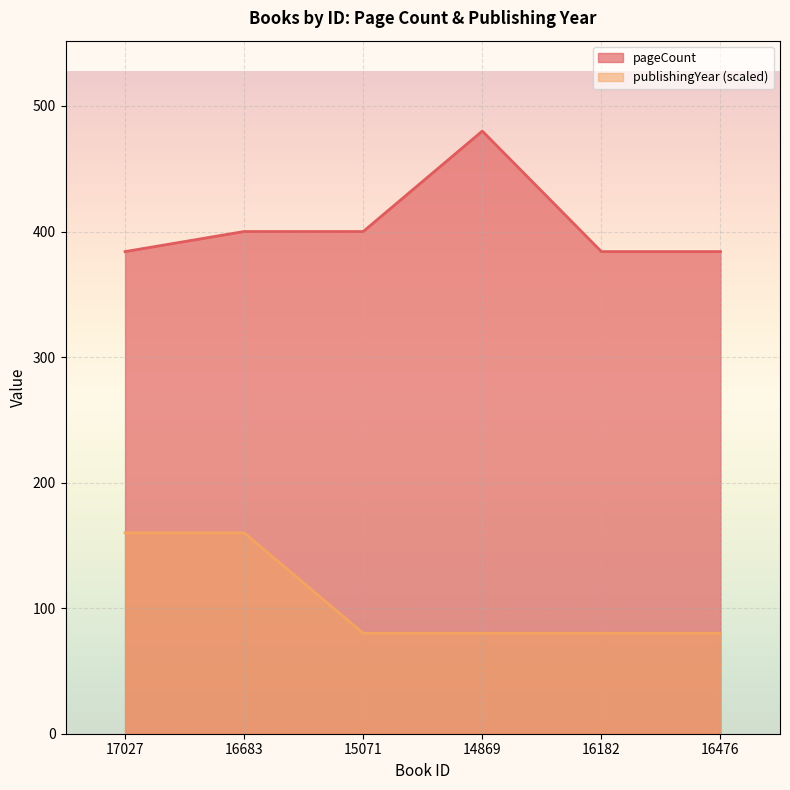

Which series has the largest total across all categories?

pageCount